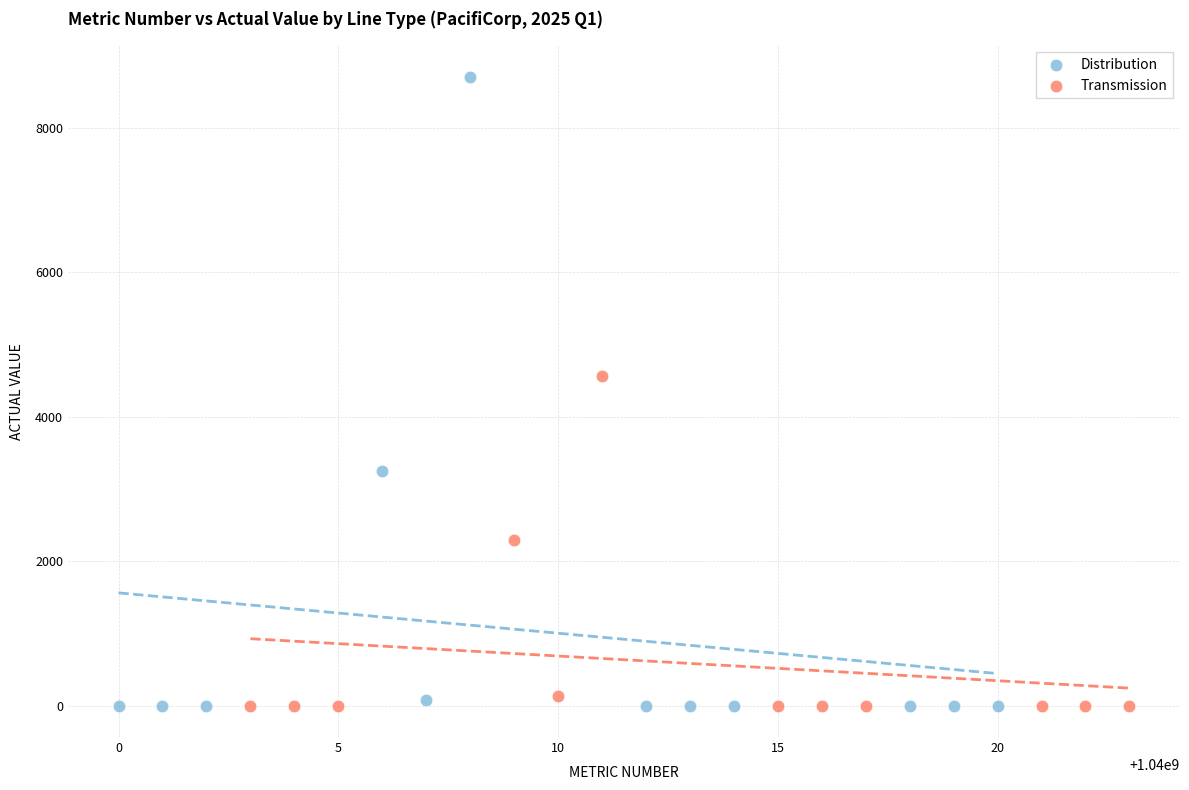

Which series has the widest spread of Y values?

Distribution